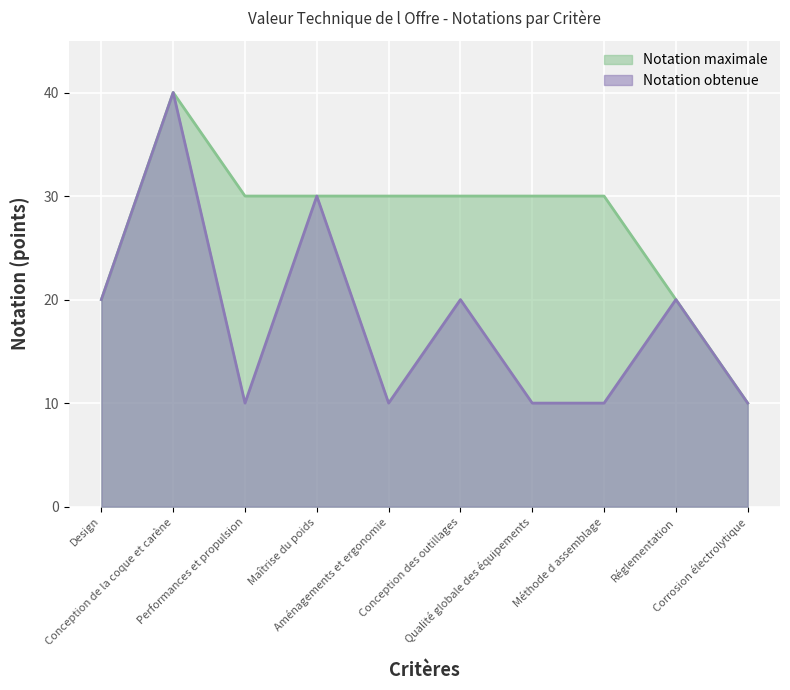

List the series in order of their peak value, lowest first.

Notation obtenue, Notation maximale